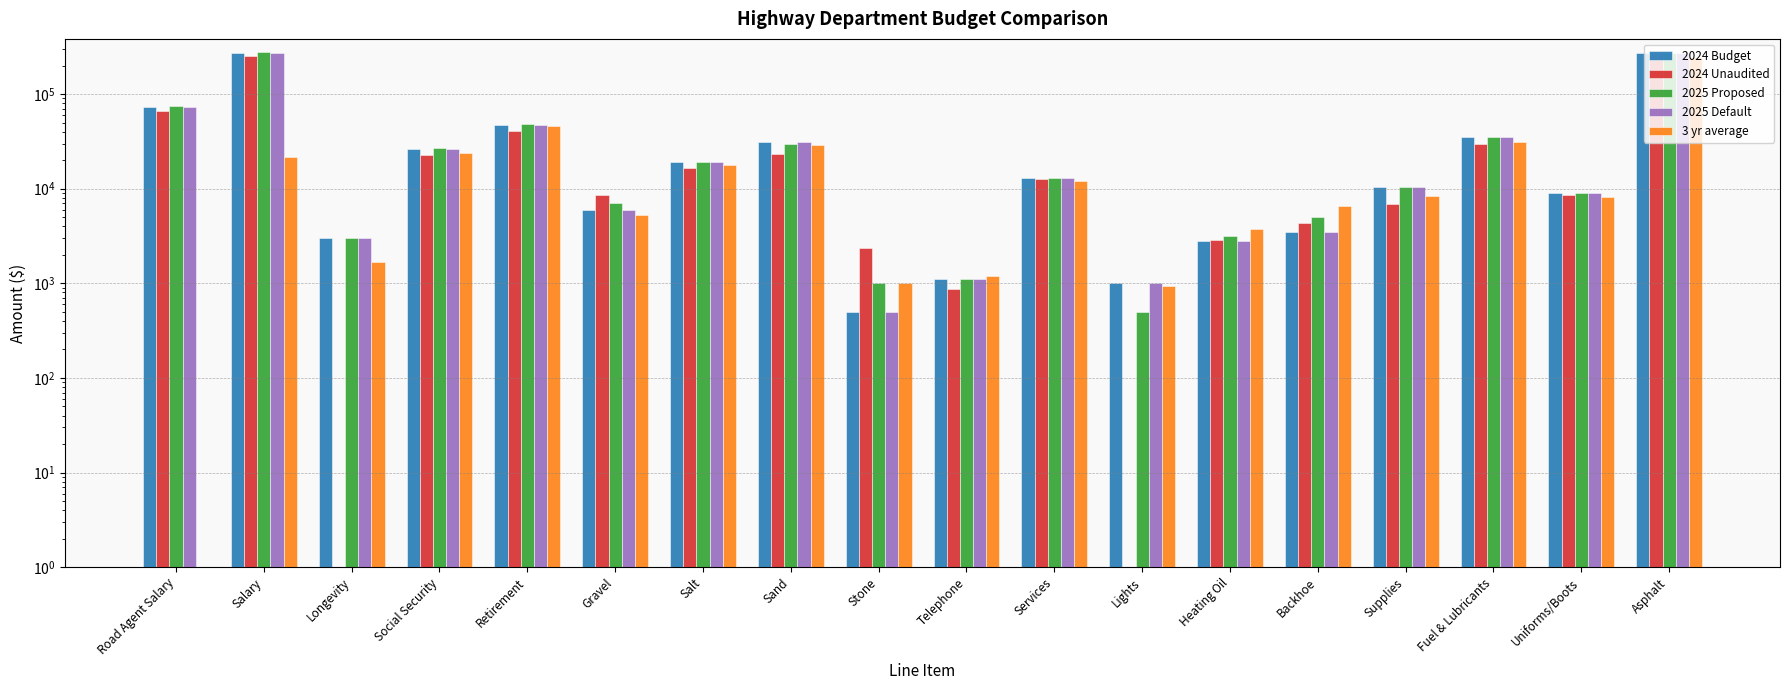

What is the label of the 5th bar from the left?

Retirement